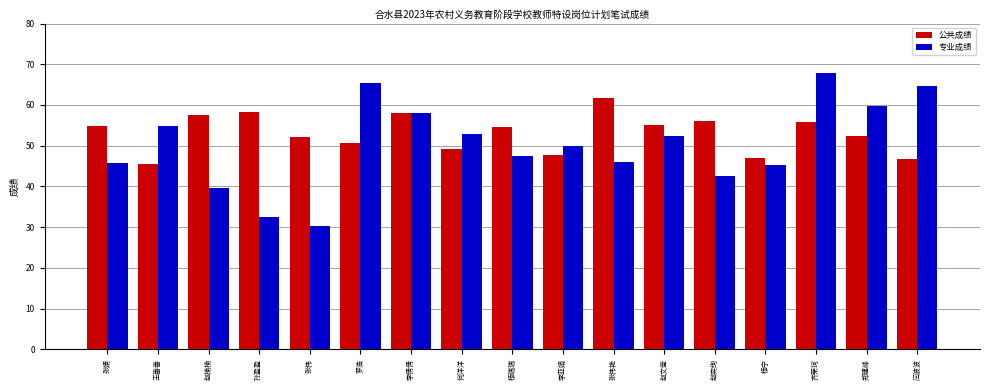

What is the difference between the 公共成绩 values at 杨宁 and 张婧?

8.0